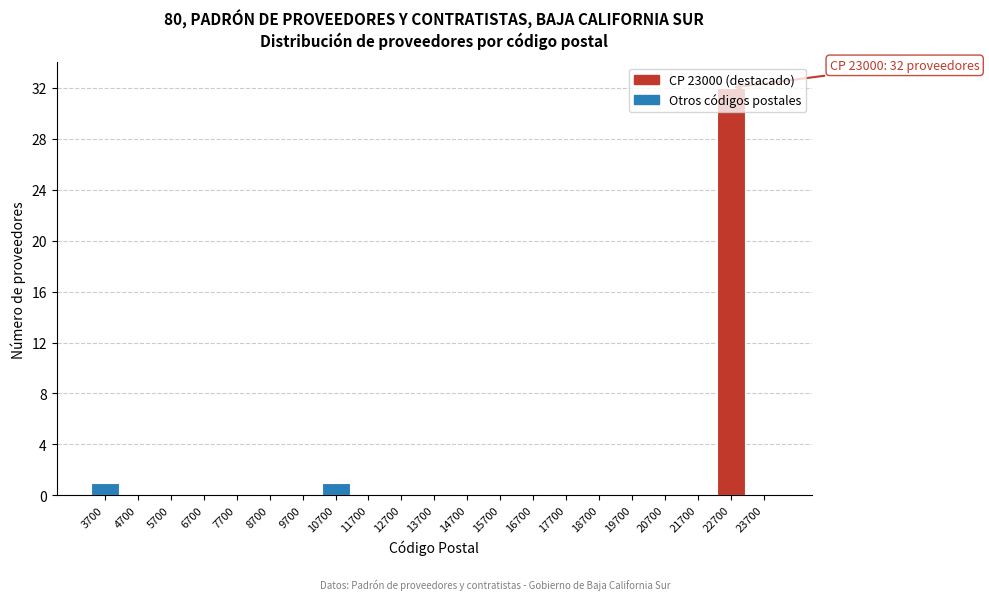

Which category has the highest value across all series?

22700